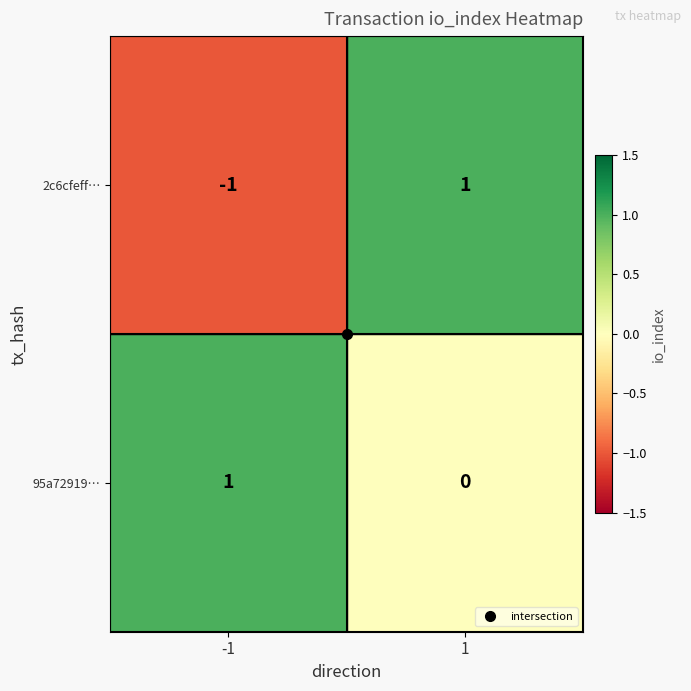

What is the maximum value shown in the chart?

1